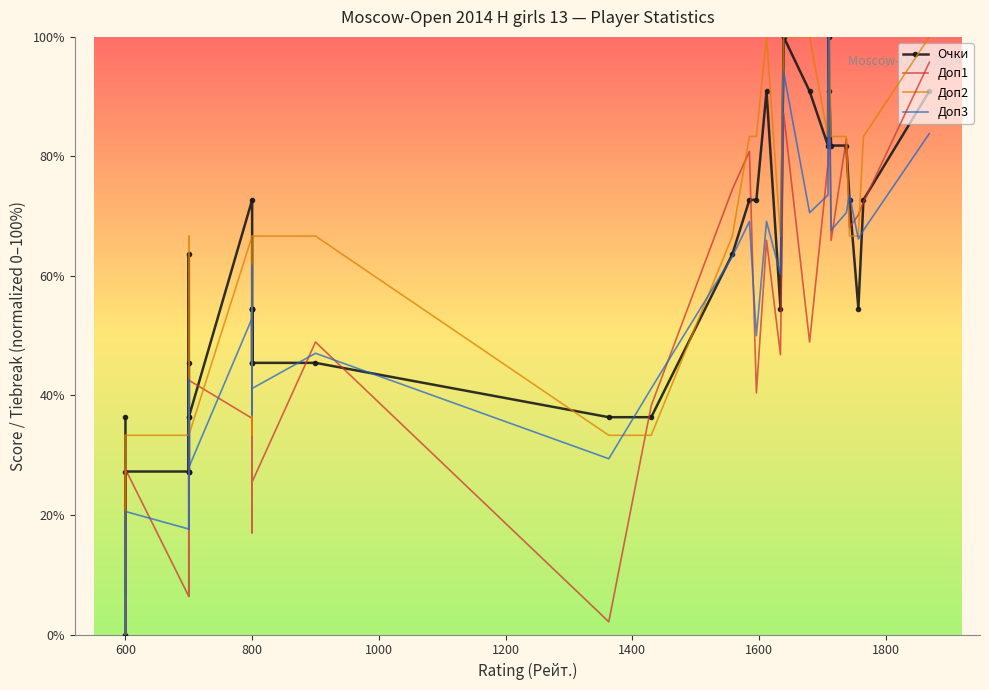

True or false: Доп2 has a value of 26.6 at 15.

False